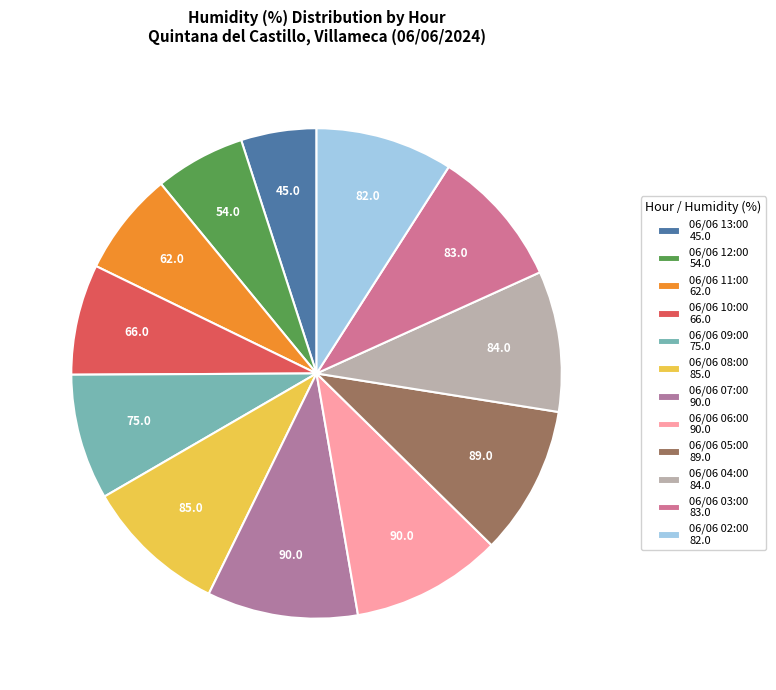

To the nearest percent, what portion does 06/06 02:00 represent?

9%